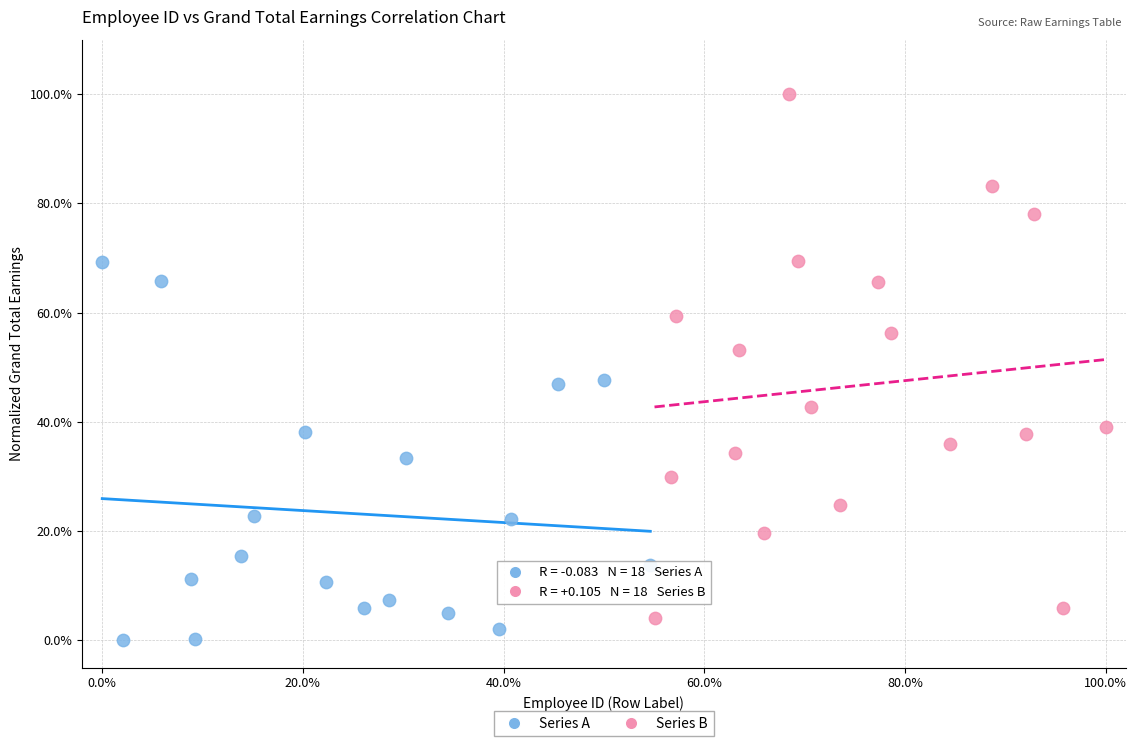

What are all the series names shown in the legend?

Series A, Series B